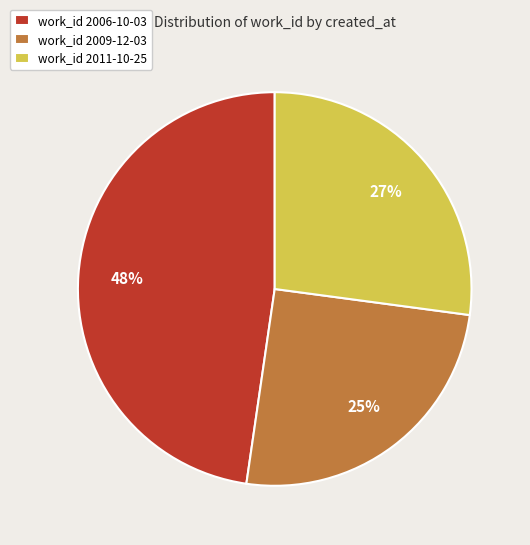

To the nearest percent, what is the difference between the largest and smallest slice percentages?

23%